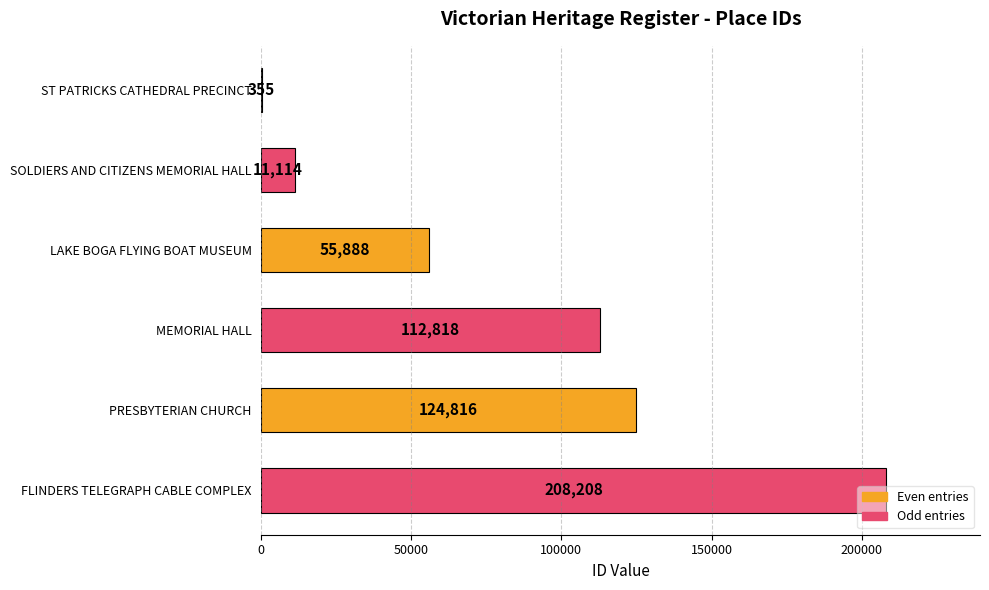

The value at ST PATRICKS CATHEDRAL PRECINCT is 355. True or false?

True